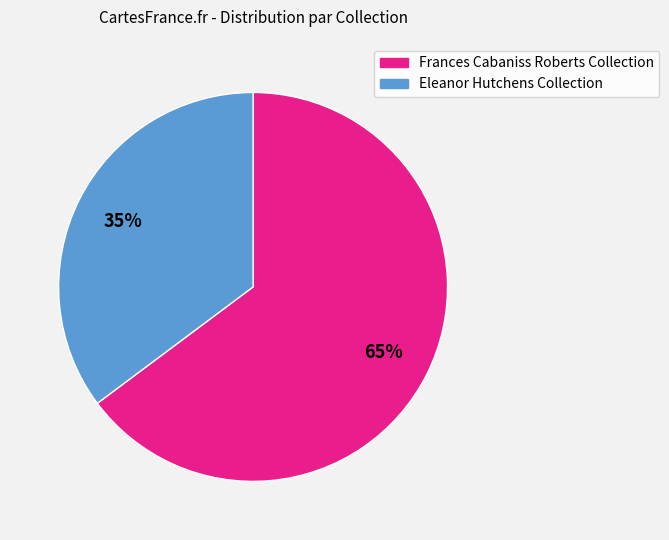

Count the number of slices in the pie.

2